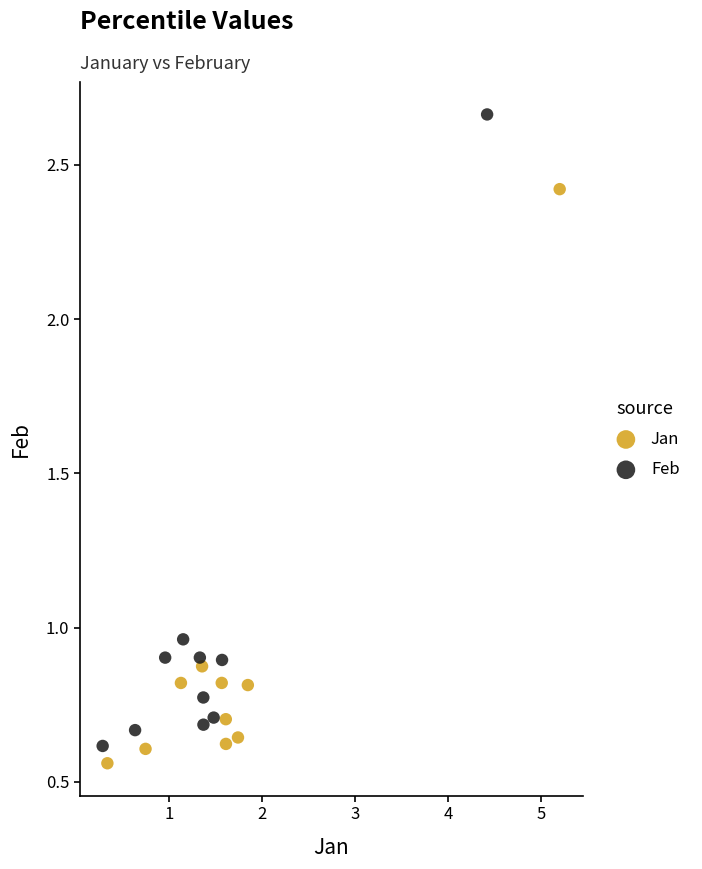

Which series contains the highest Y value?

Feb